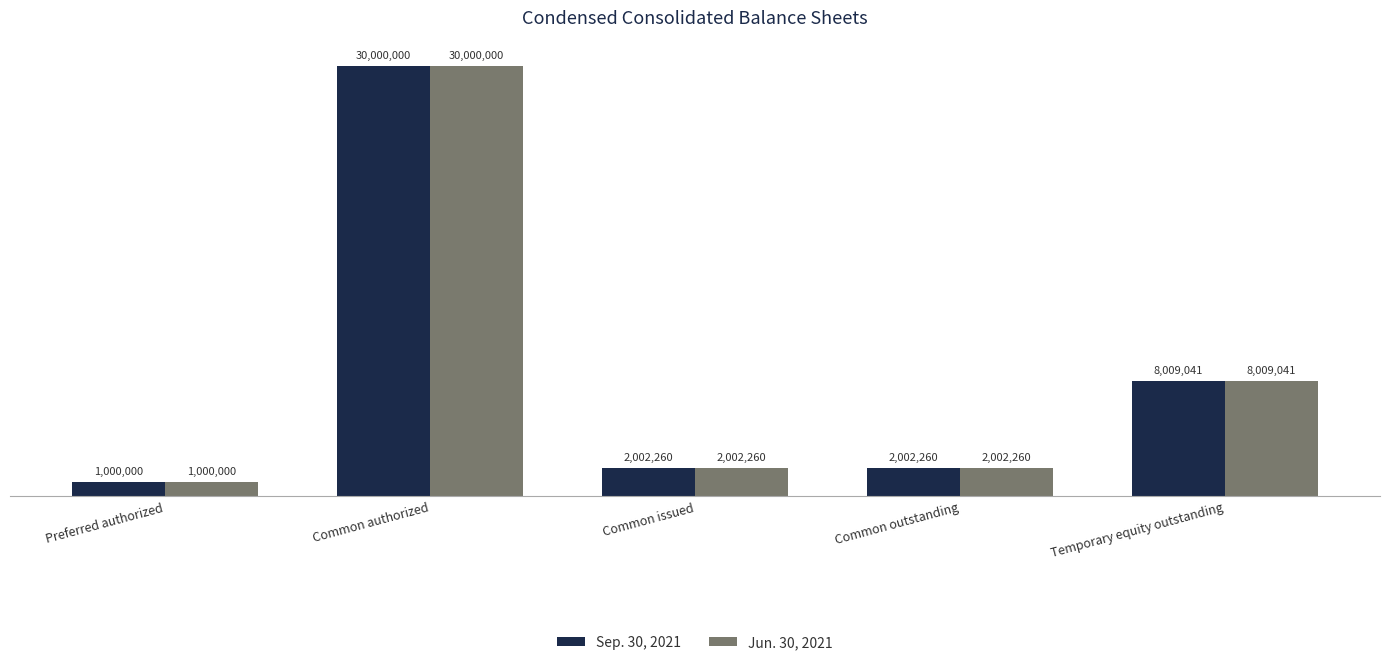

What is the difference between the Jun. 30, 2021 values at Common outstanding and Common authorized?

27997740